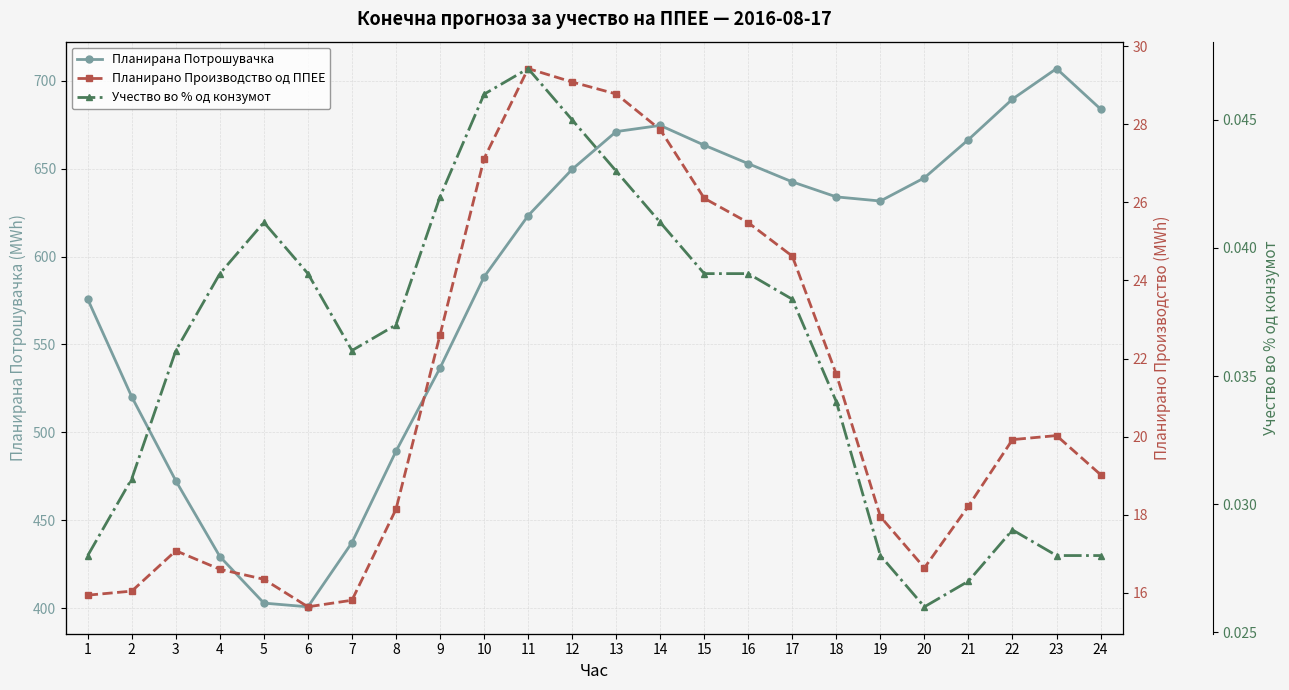

Which series has the widest spread of values?

Планирана Потрошувачка